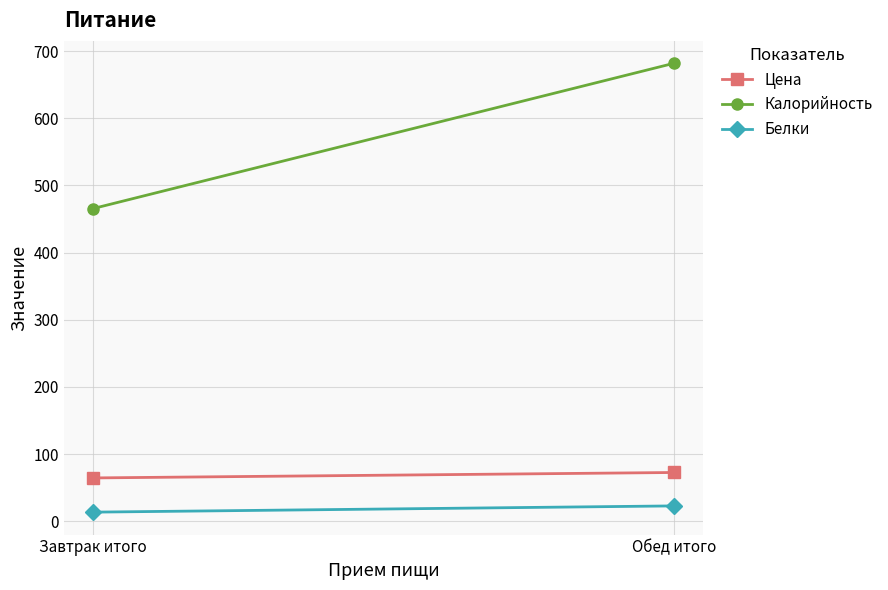

How many data points does each series have?

2